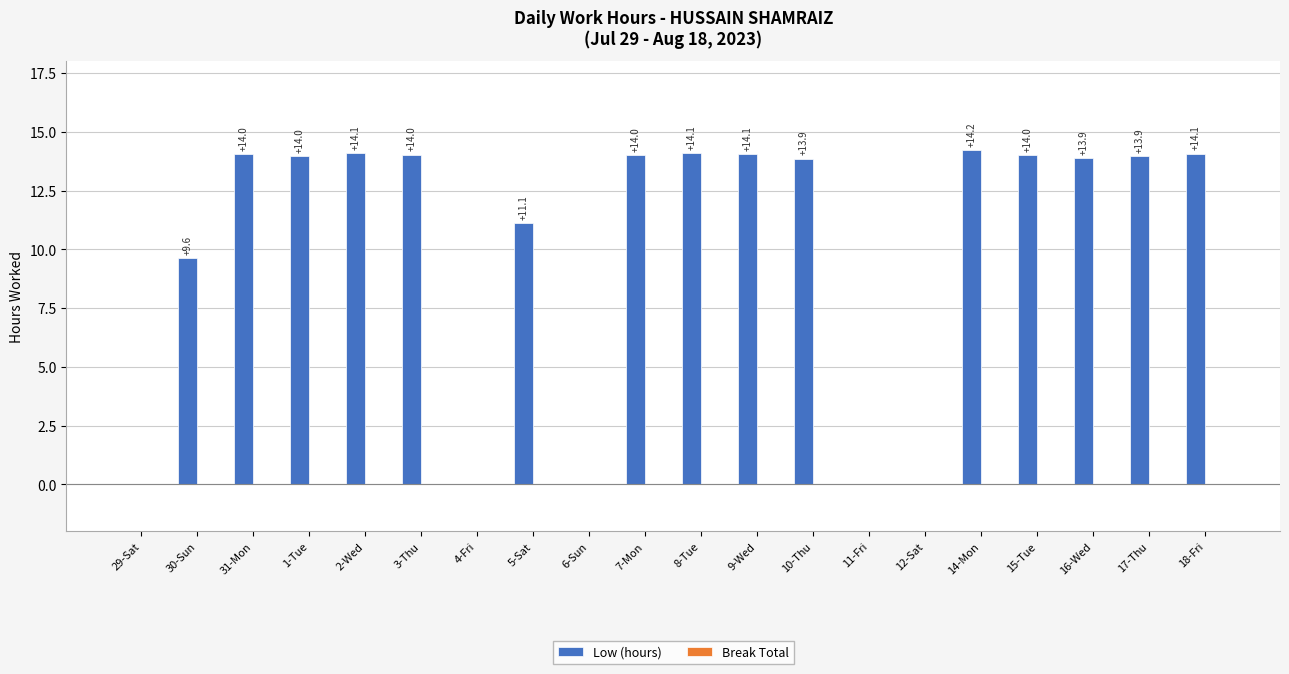

True or false: the data shows 14.0 at 15-Tue.

True